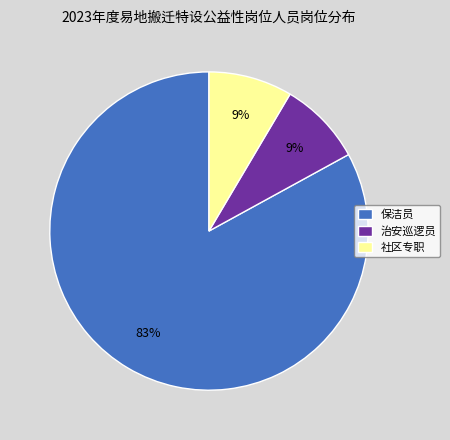

What is the largest slice in the pie chart?

保洁员